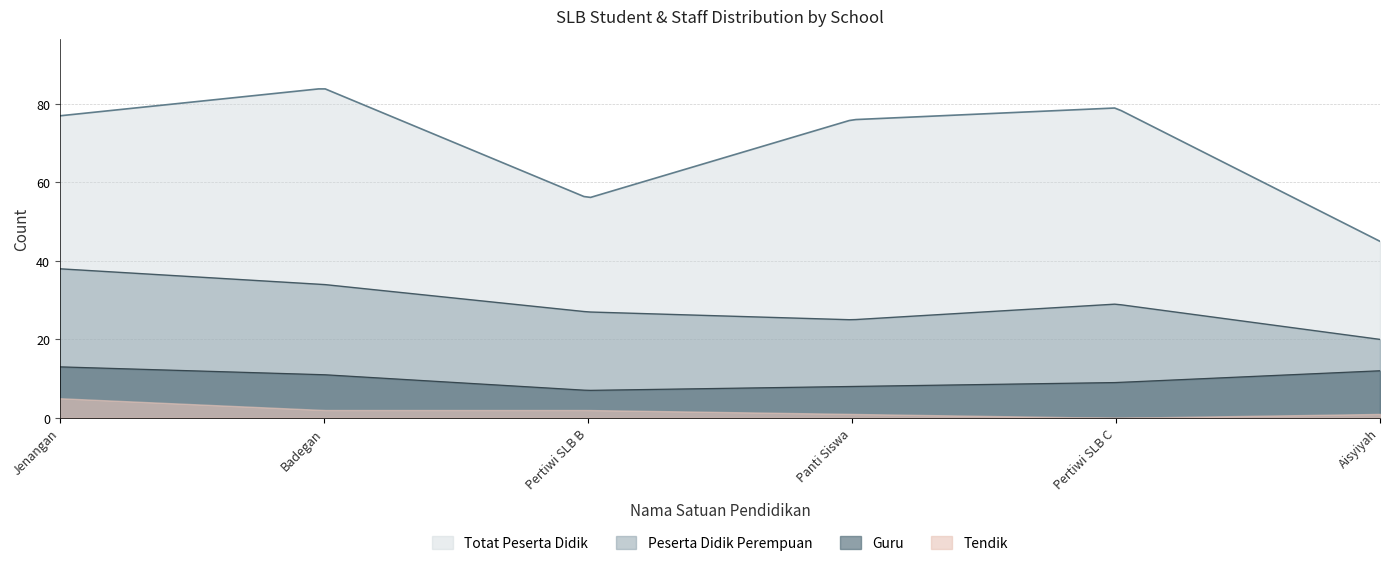

True or false: Guru and Peserta Didik Perempuan cross at least once.

False